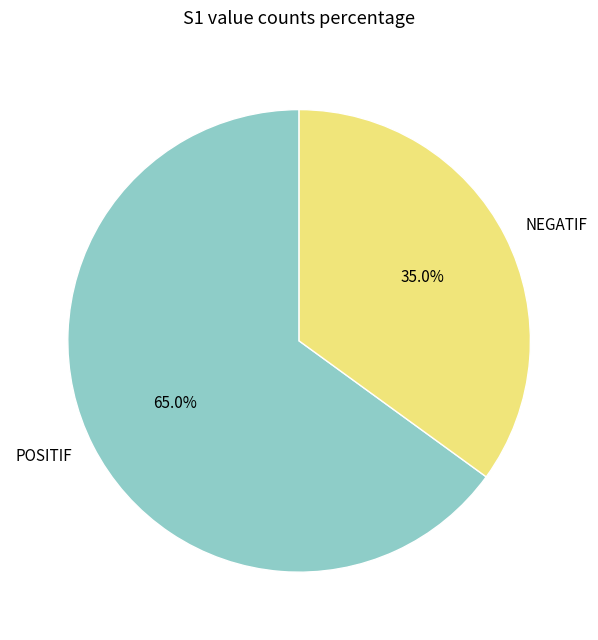

Is there a majority slice in this chart?

Yes